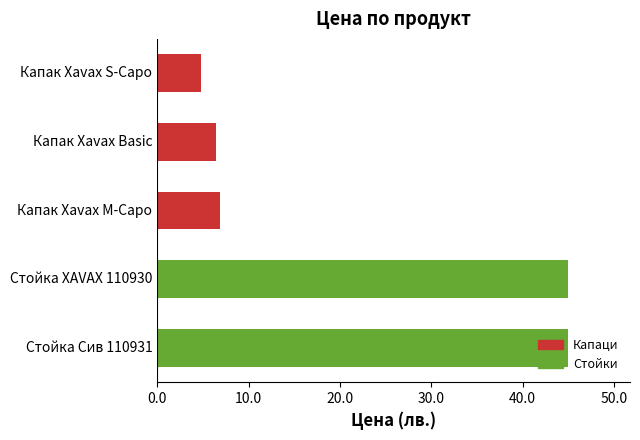

What is the change in value from Капак Xavax M-Capo to Стойка XAVAX 110930?

+38.2